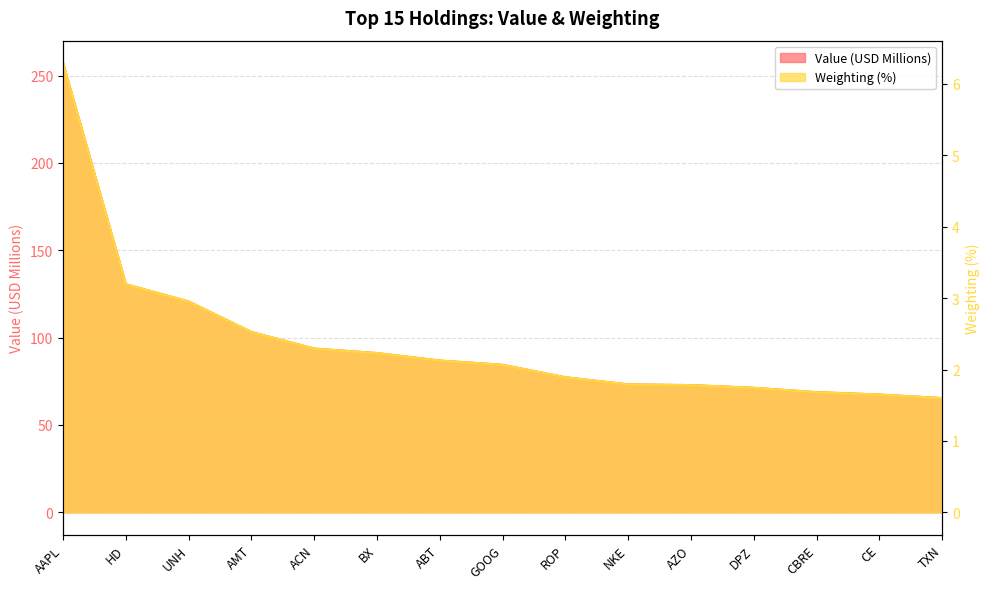

Does the chart have visible grid lines?

Yes